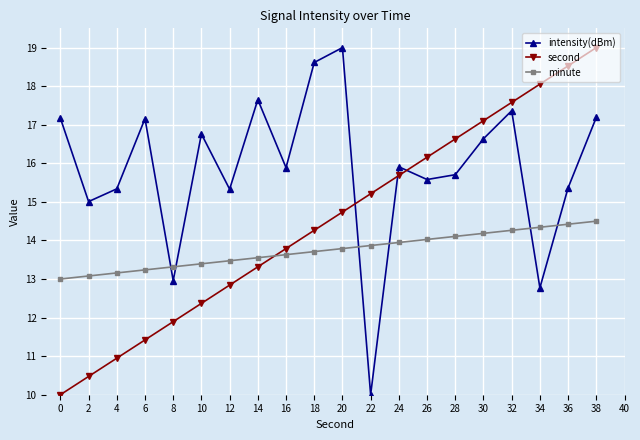

What is the difference between the minute values at 32 and 26?

0.2